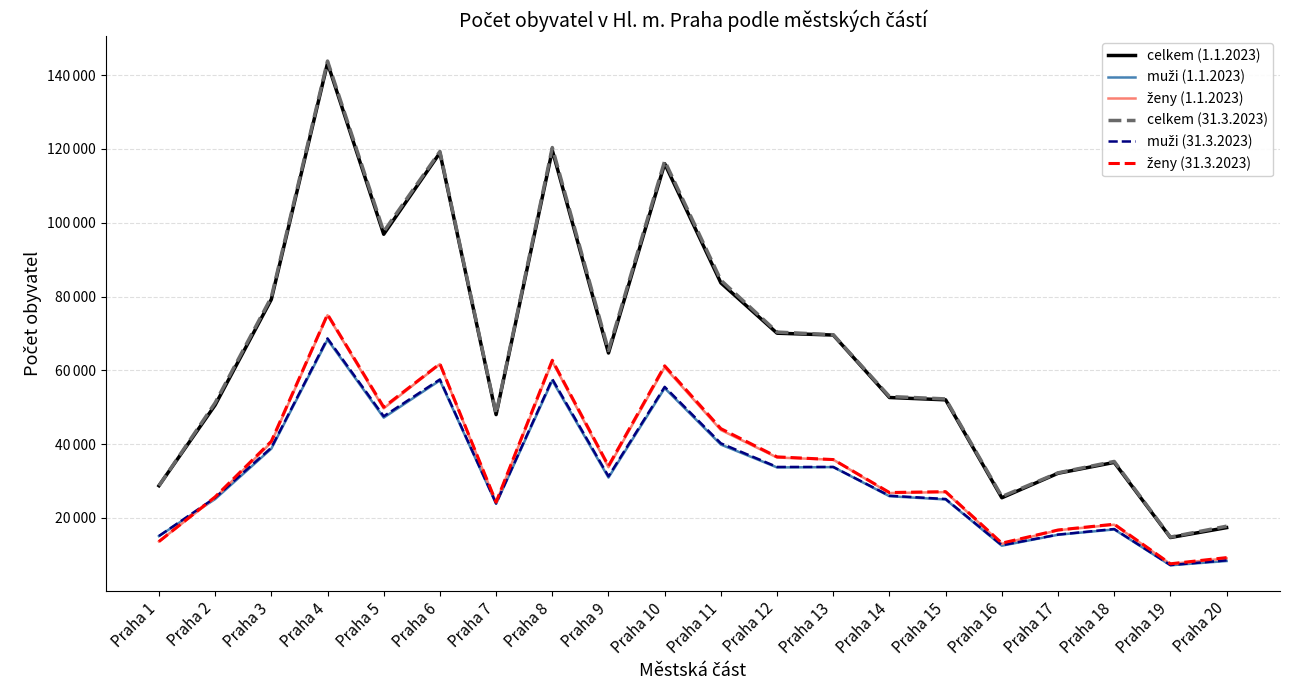

What is the total value across all series at Praha 3?

318130